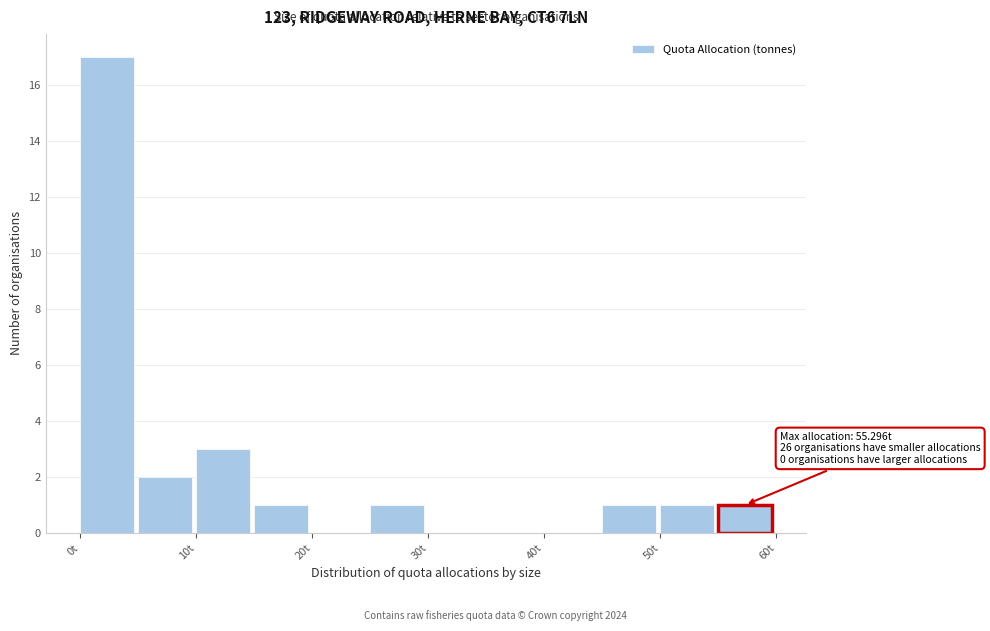

Over which range of the x-axis is the bar tallest?

0 to 5